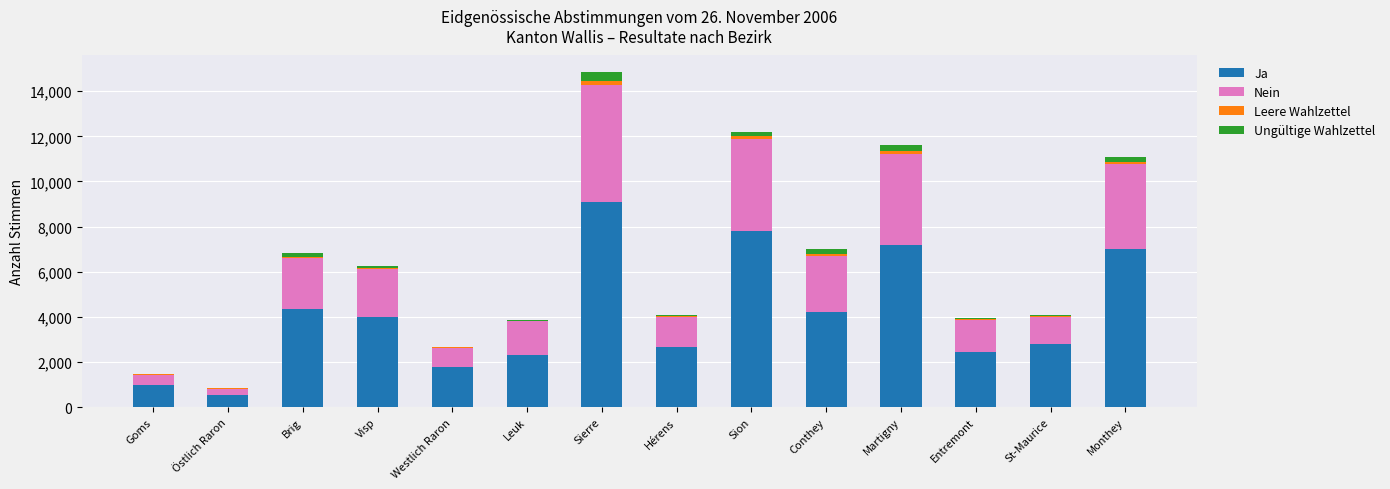

What is the highest value of the Ja series?

9099